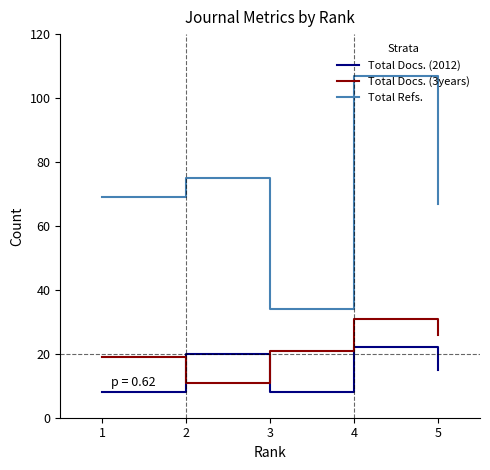

How many interior local peaks does the Total Docs. (3years) series have?

1